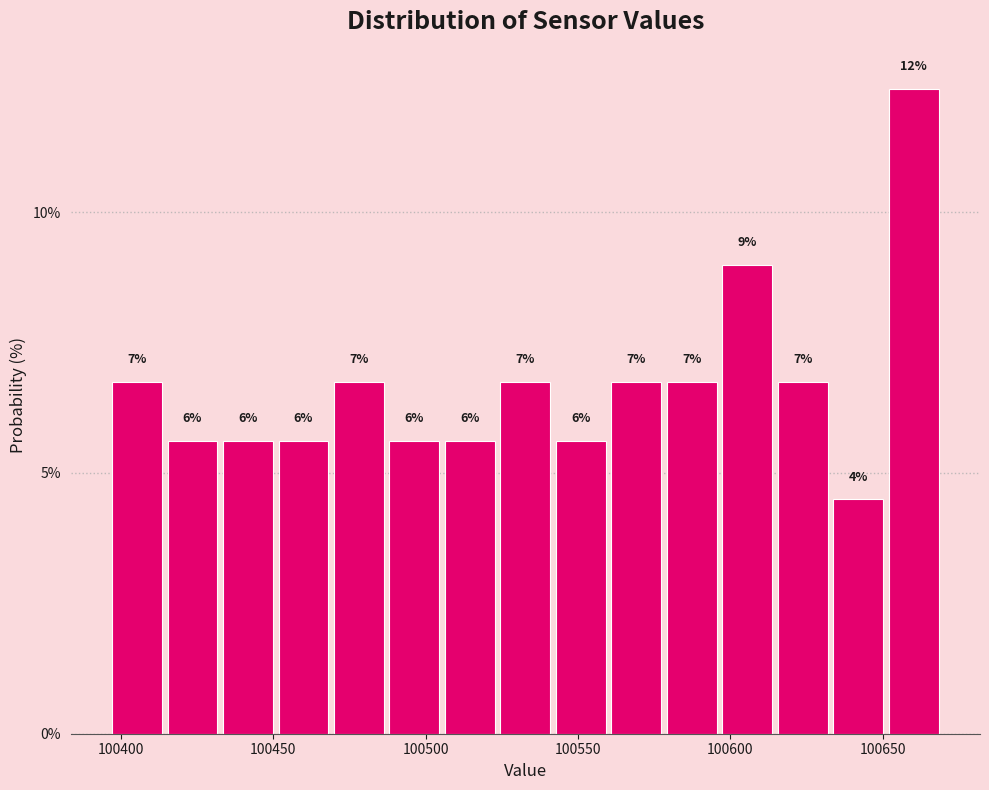

Read against the x-axis, roughly where is the centre of the tallest bar?

100660